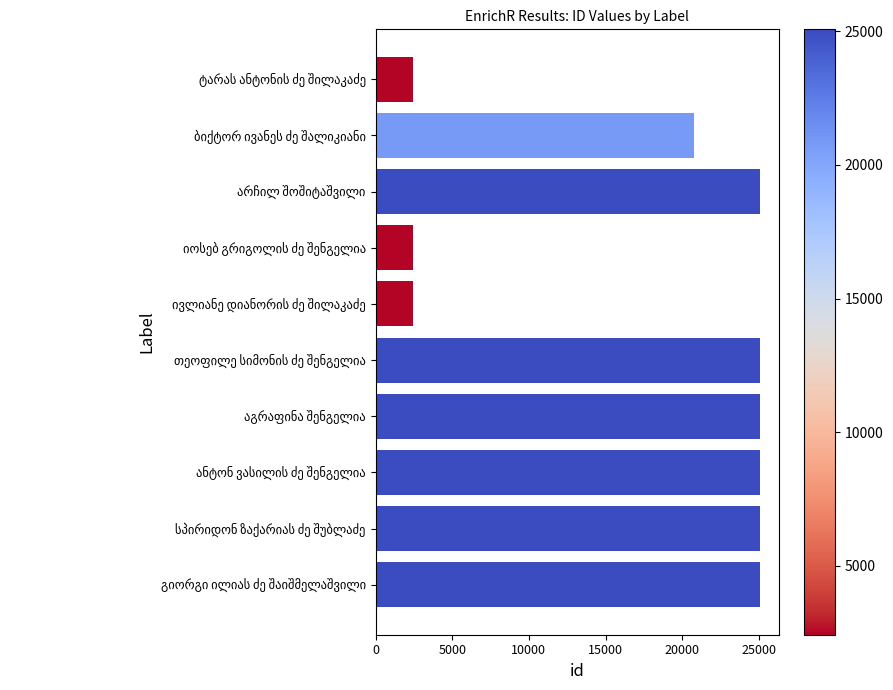

What is the average value?

17843